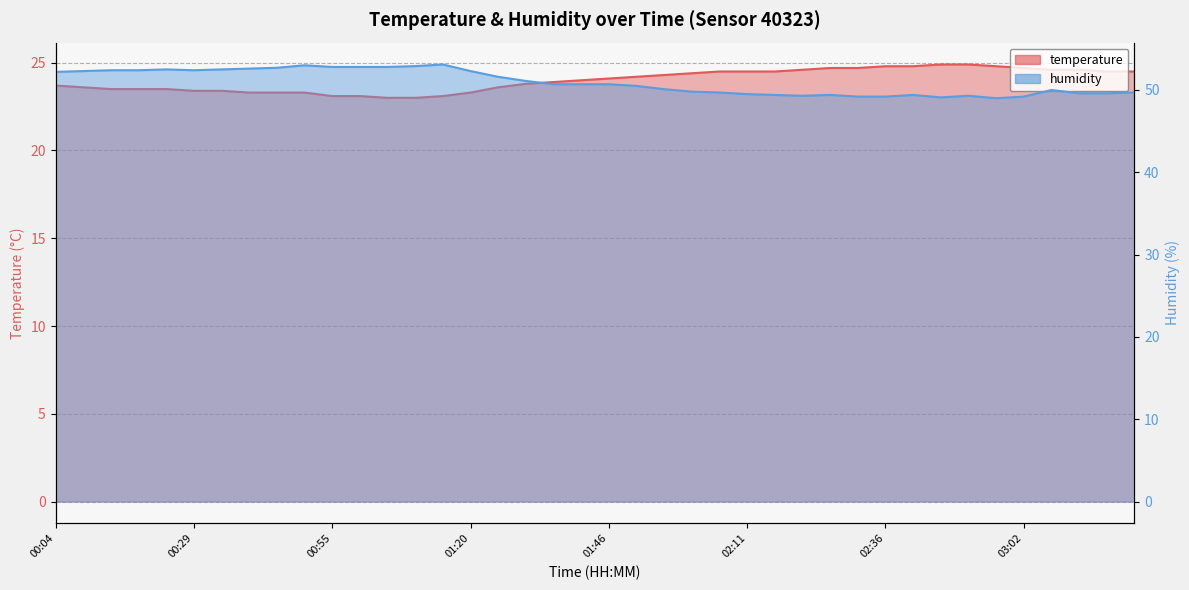

Does the chart have visible grid lines?

Yes